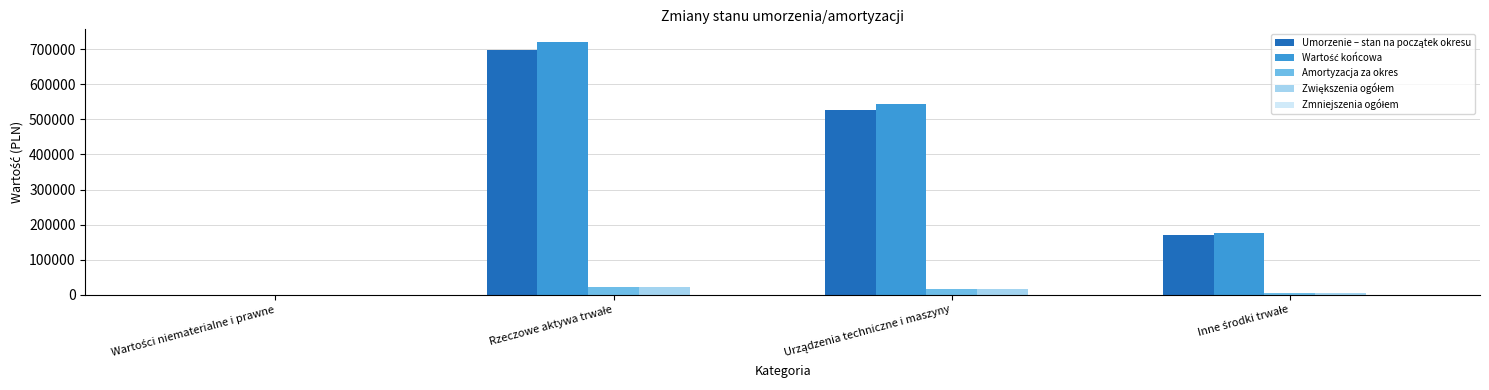

What is the maximum value shown in the chart?

720834.6